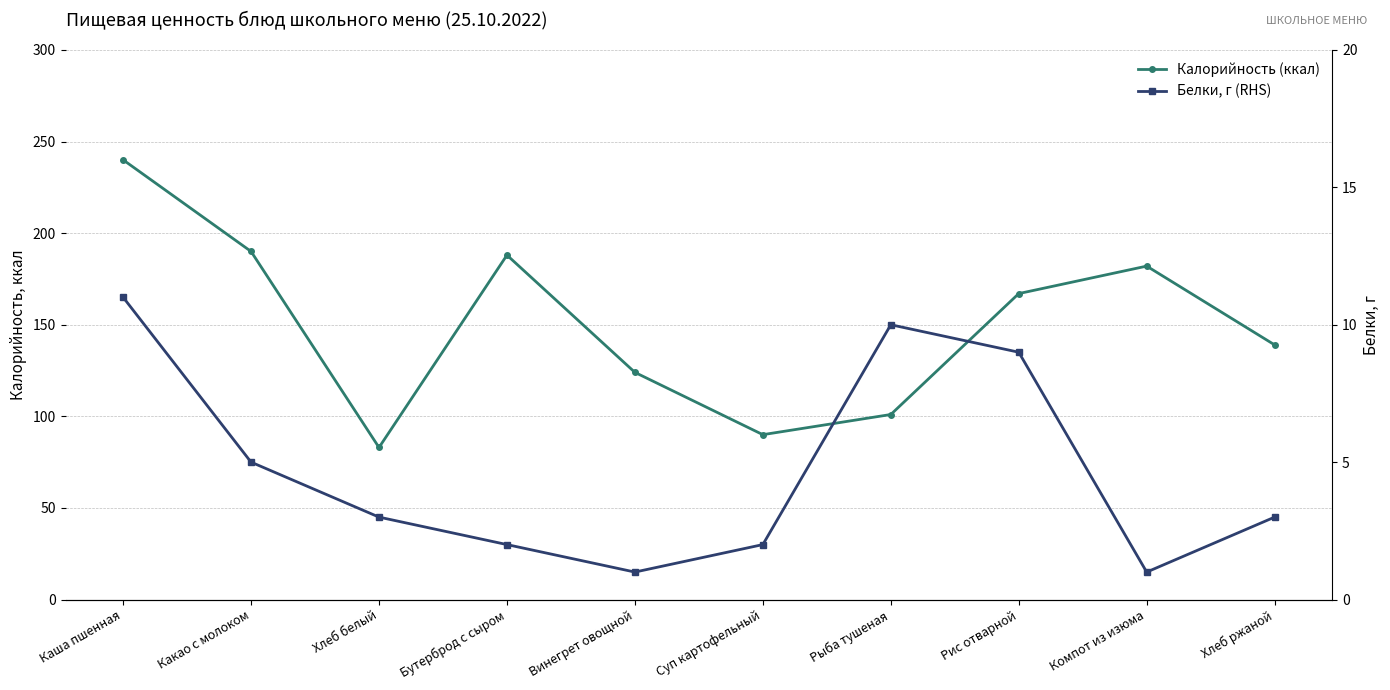

What is the label of the 6th point from the left?

Суп картофельный